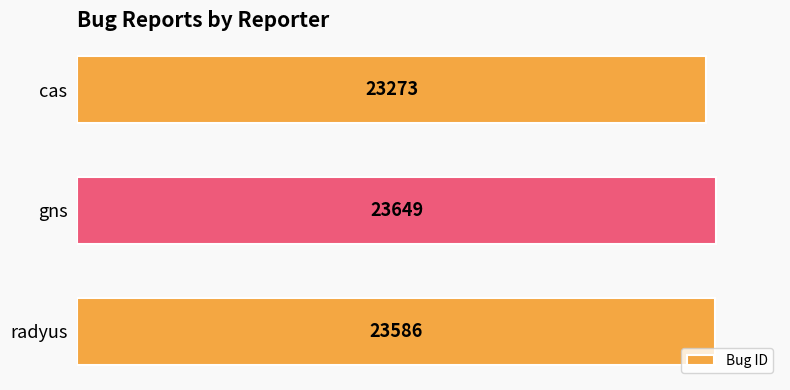

Count the number of categories in the chart.

3